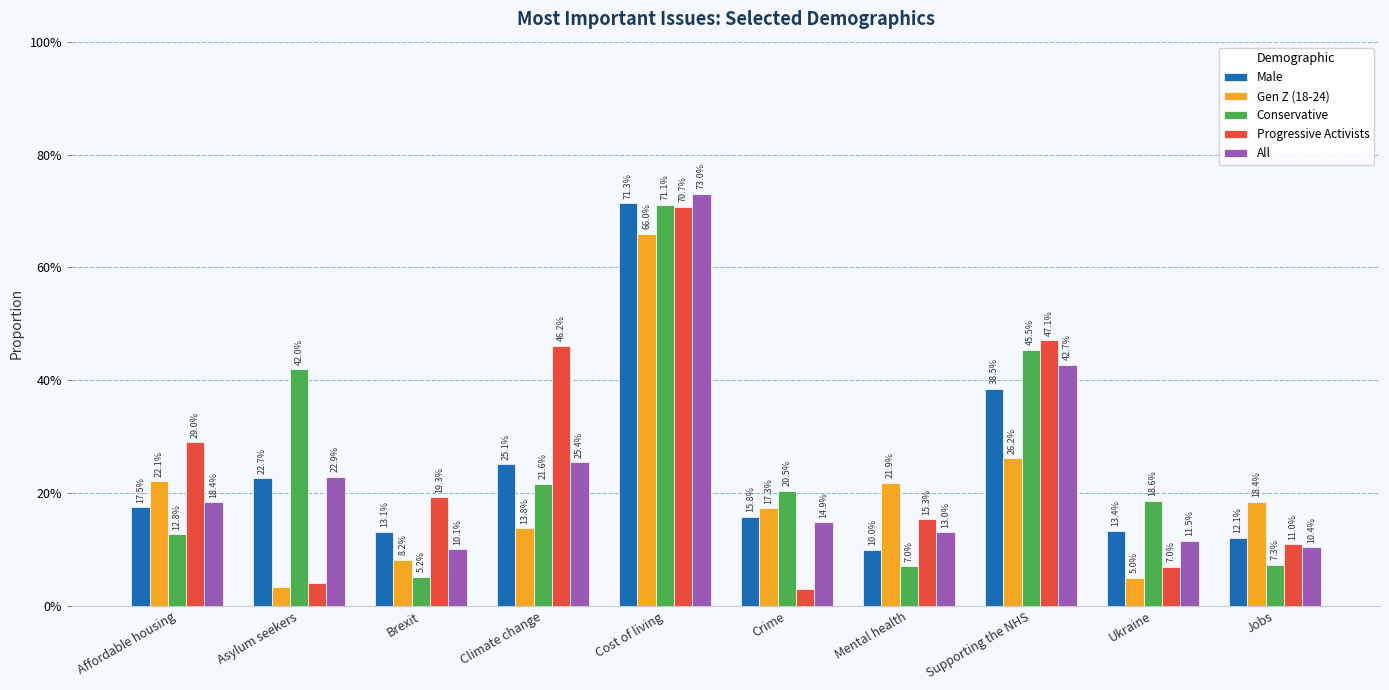

Reading left to right, what are all the values shown in this chart?

Male: Affordable housing=0.2	Asylum seekers=0.2	Brexit=0.1	Climate change=0.3	Cost of living=0.7	Crime=0.2	Mental health=0.1	Supporting the NHS=0.4	Ukraine=0.1	Jobs=0.1
Gen Z (18-24): Affordable housing=0.2	Asylum seekers=0.0	Brexit=0.1	Climate change=0.1	Cost of living=0.7	Crime=0.2	Mental health=0.2	Supporting the NHS=0.3	Ukraine=0.1	Jobs=0.2
Conservative: Affordable housing=0.1	Asylum seekers=0.4	Brexit=0.1	Climate change=0.2	Cost of living=0.7	Crime=0.2	Mental health=0.1	Supporting the NHS=0.5	Ukraine=0.2	Jobs=0.1
Progressive Activists: Affordable housing=0.3	Asylum seekers=0.0	Brexit=0.2	Climate change=0.5	Cost of living=0.7	Crime=0.0	Mental health=0.2	Supporting the NHS=0.5	Ukraine=0.1	Jobs=0.1
All: Affordable housing=0.2	Asylum seekers=0.2	Brexit=0.1	Climate change=0.3	Cost of living=0.7	Crime=0.1	Mental health=0.1	Supporting the NHS=0.4	Ukraine=0.1	Jobs=0.1